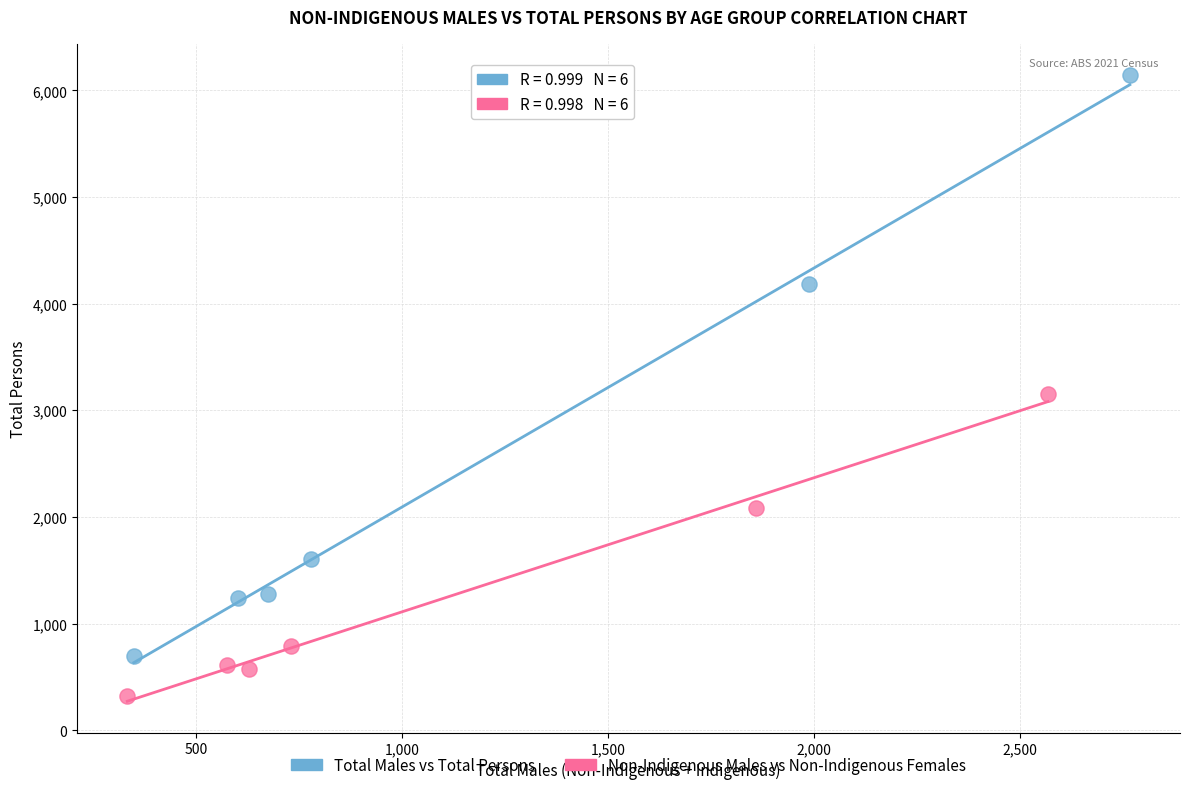

Which series contains the highest Y value?

Total Males vs Total Persons